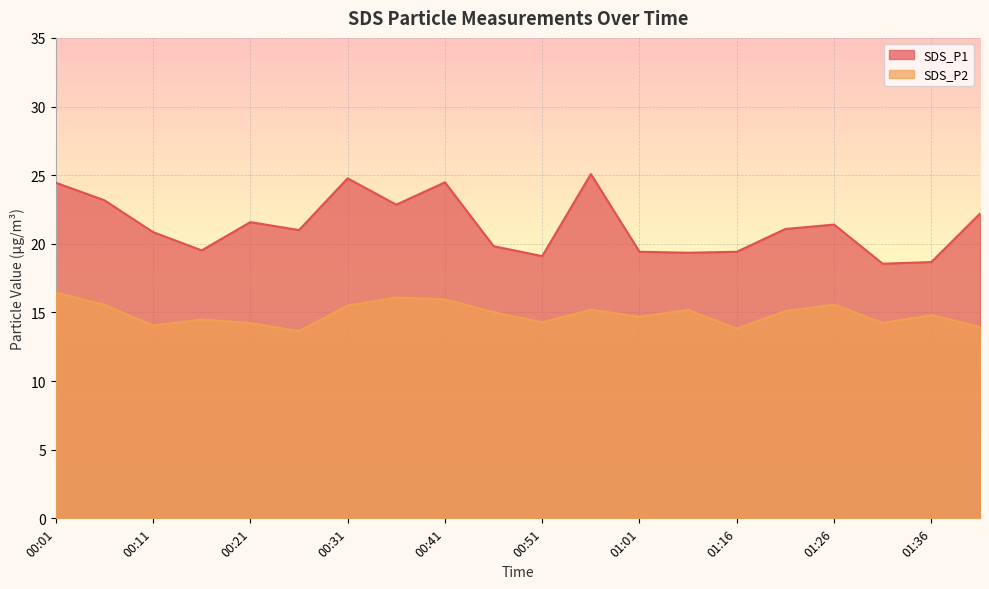

Which series changed the most between 01:06 and 01:31?

SDS_P2